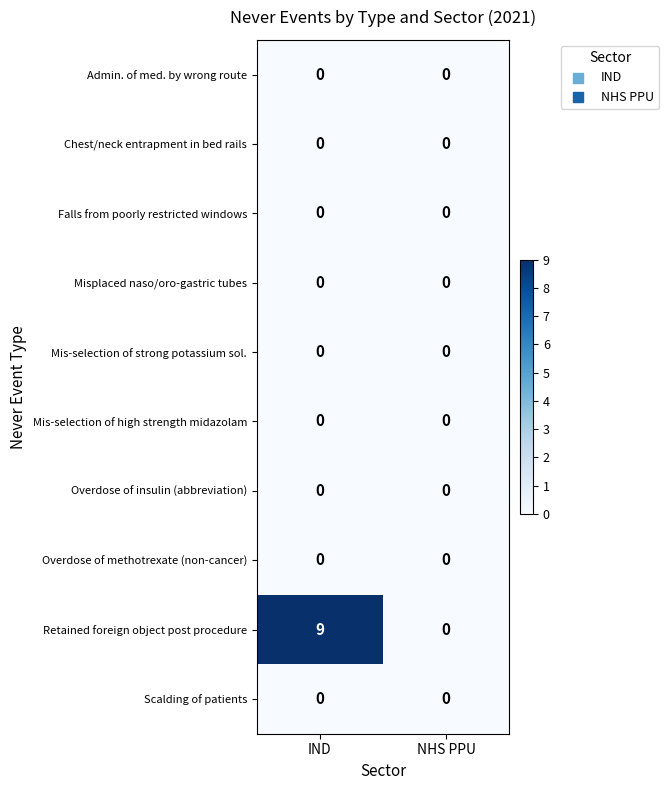

Which series has the largest range (max minus min)?

Retained foreign object post procedure